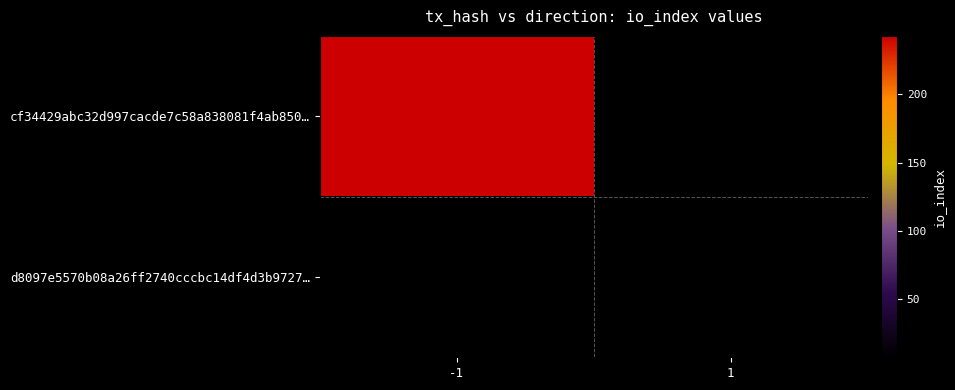

At which category does the chart reach its minimum across all series?

1